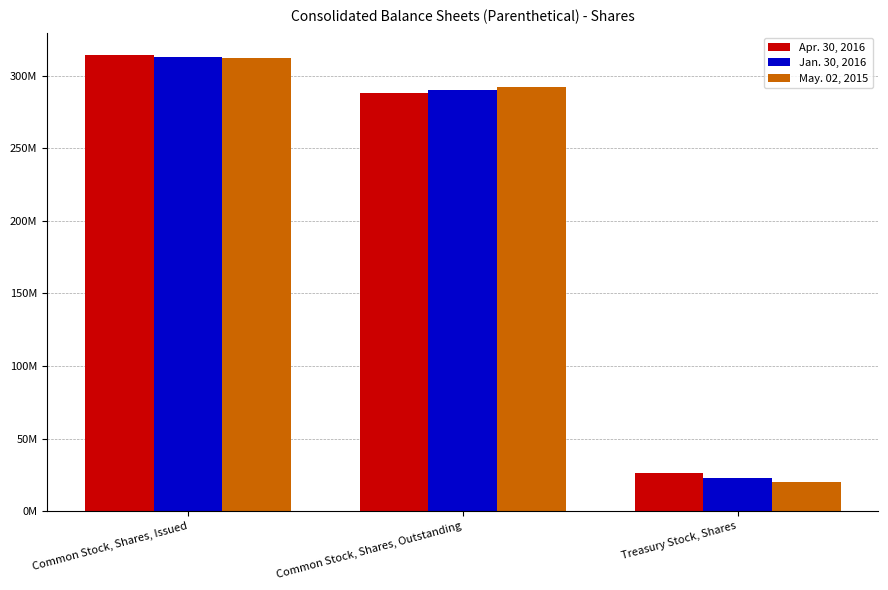

What are all the series names shown in the legend?

Apr. 30, 2016, Jan. 30, 2016, May. 02, 2015